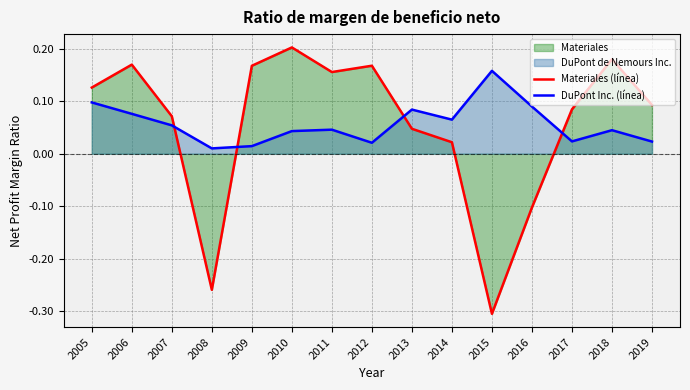

Reading left to right, transcribe all the data shown in this chart.

Materiales (línea): 2005=0.1	2006=0.2	2007=0.1	2008=-0.3	2009=0.2	2010=0.2	2011=0.2	2012=0.2	2013=0.0	2014=0.0	2015=-0.3	2016=-0.1	2017=0.1	2018=0.2	2019=0.1
DuPont Inc. (línea): 2005=0.1	2006=0.1	2007=0.1	2008=0.0	2009=0.0	2010=0.0	2011=0.0	2012=0.0	2013=0.1	2014=0.1	2015=0.2	2016=0.1	2017=0.0	2018=0.0	2019=0.0